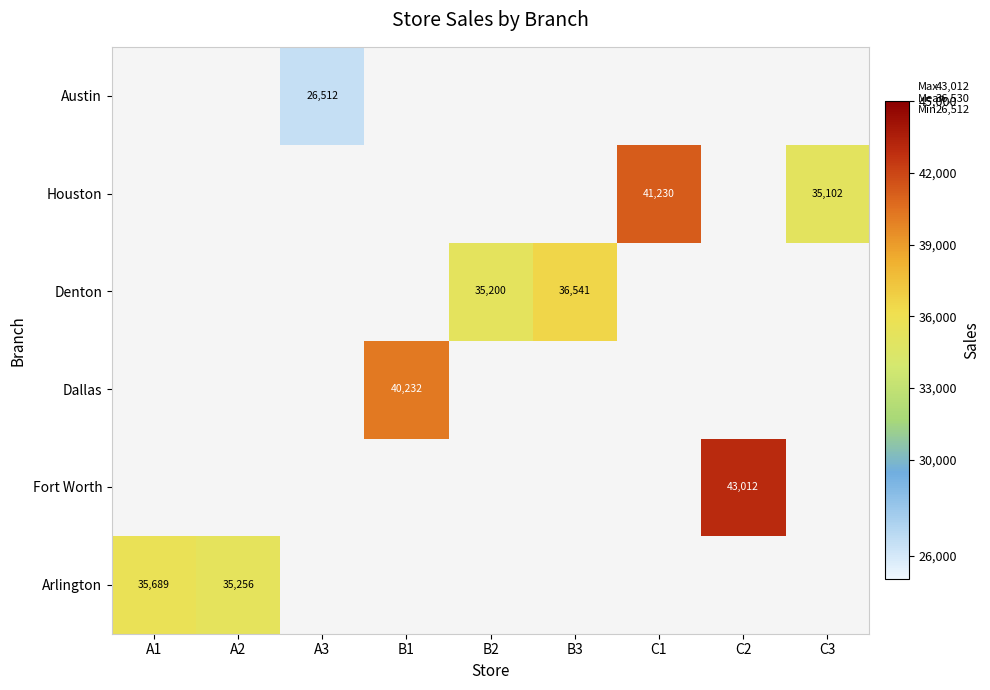

The value of Houston at C3 is 15089. True or false?

False